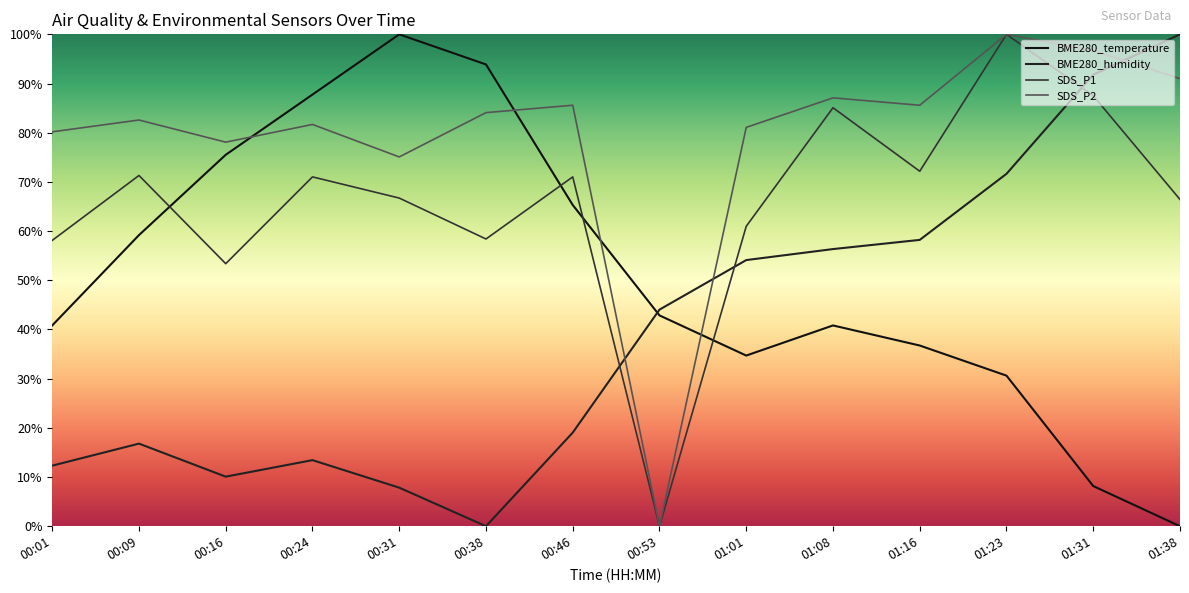

Count the number of categories in the chart.

14